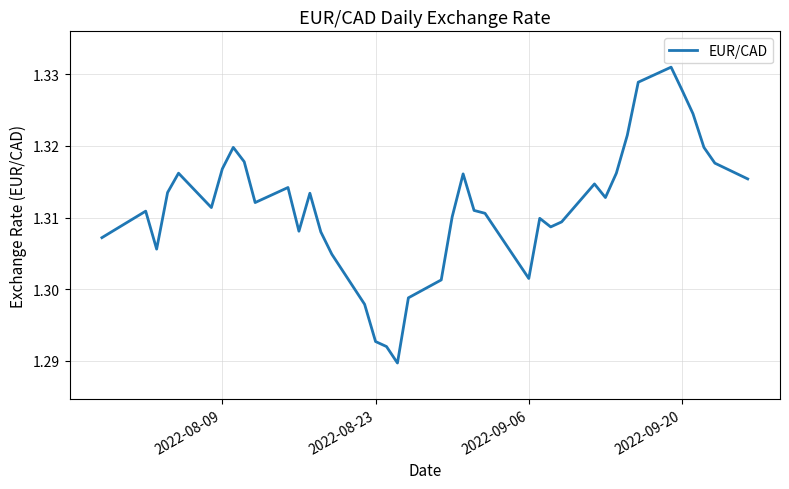

How many interior local peaks (higher than both neighbors) does the data have?

9